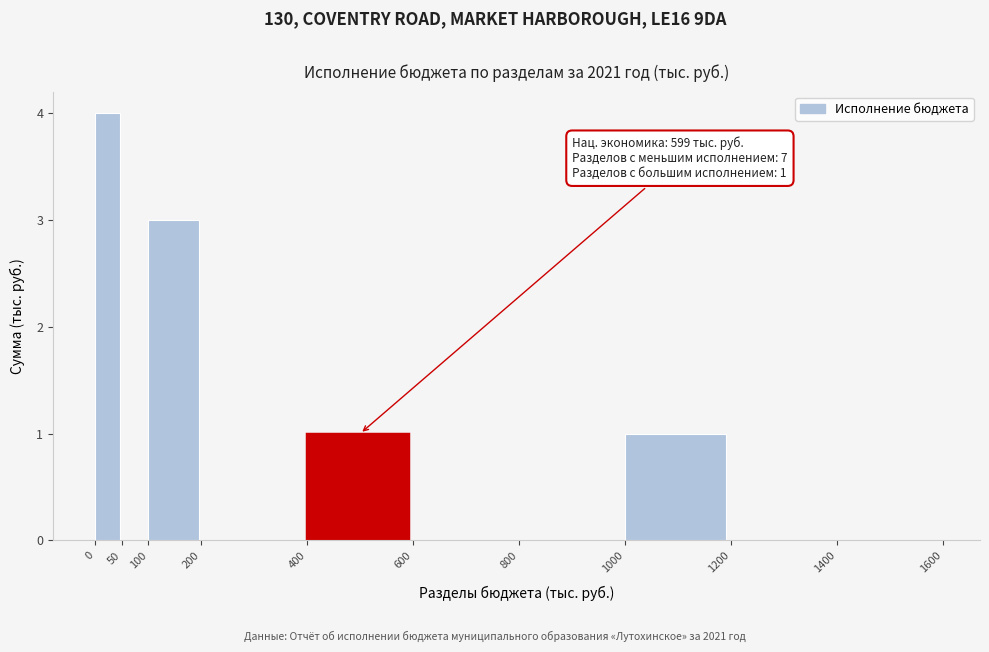

Over which range of the x-axis is the bar tallest?

0 to 50